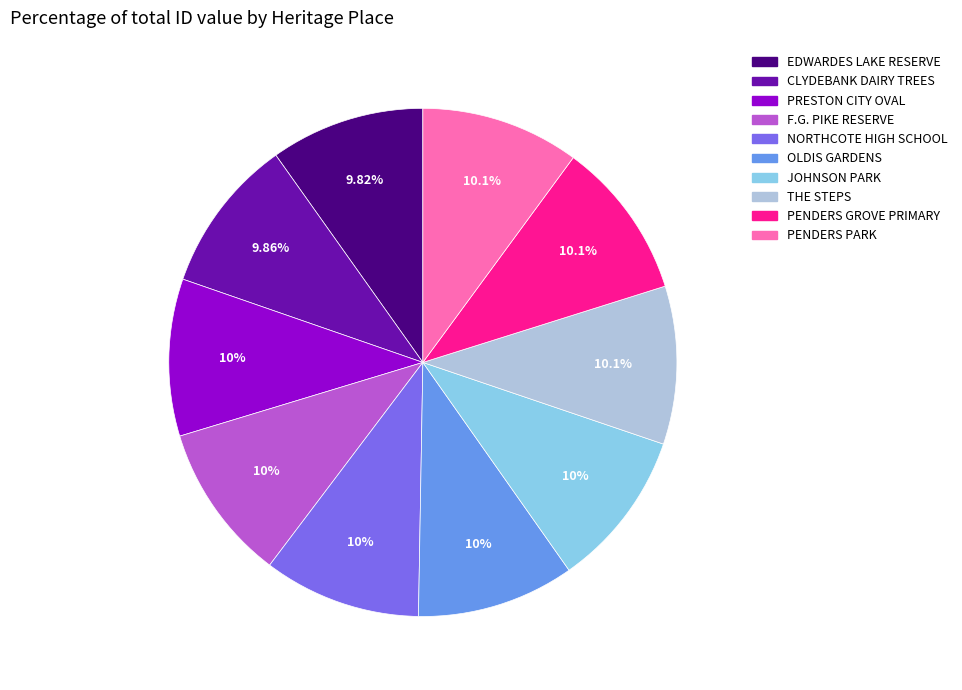

Does any single category account for the majority?

No